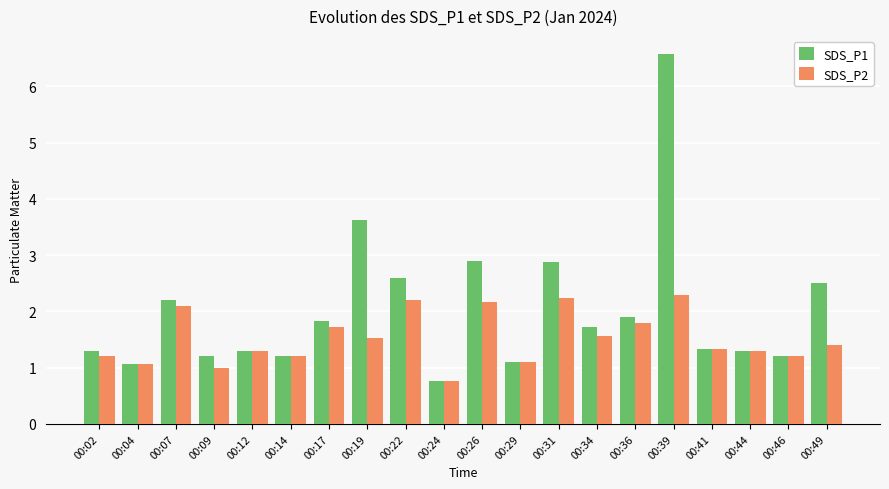

Reading left to right, transcribe all the data shown in this chart.

SDS_P1: 00:02=1.3	00:04=1.1	00:07=2.2	00:09=1.2	00:12=1.3	00:14=1.2	00:17=1.8	00:19=3.6	00:22=2.6	00:24=0.8	00:26=2.9	00:29=1.1	00:31=2.9	00:34=1.7	00:36=1.9	00:39=6.6	00:41=1.3	00:44=1.3	00:46=1.2	00:49=2.5
SDS_P2: 00:02=1.2	00:04=1.1	00:07=2.1	00:09=1.0	00:12=1.3	00:14=1.2	00:17=1.7	00:19=1.5	00:22=2.2	00:24=0.8	00:26=2.2	00:29=1.1	00:31=2.2	00:34=1.6	00:36=1.8	00:39=2.3	00:41=1.3	00:44=1.3	00:46=1.2	00:49=1.4